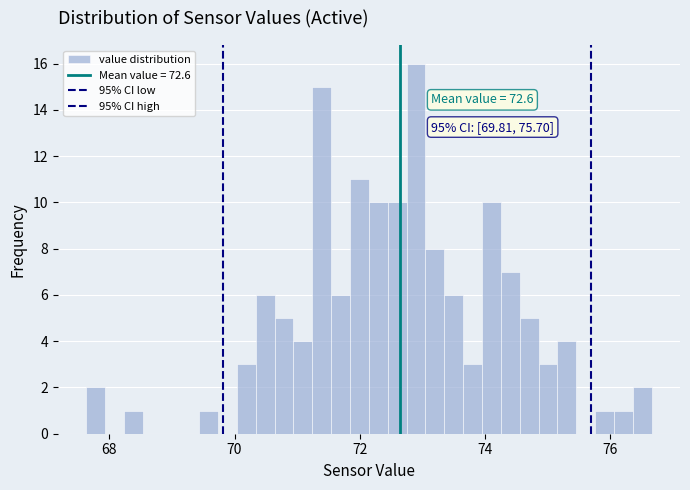

Around what value on the x-axis is the tallest bar? Give the approximate position of its centre, as read against the axis.

72.8